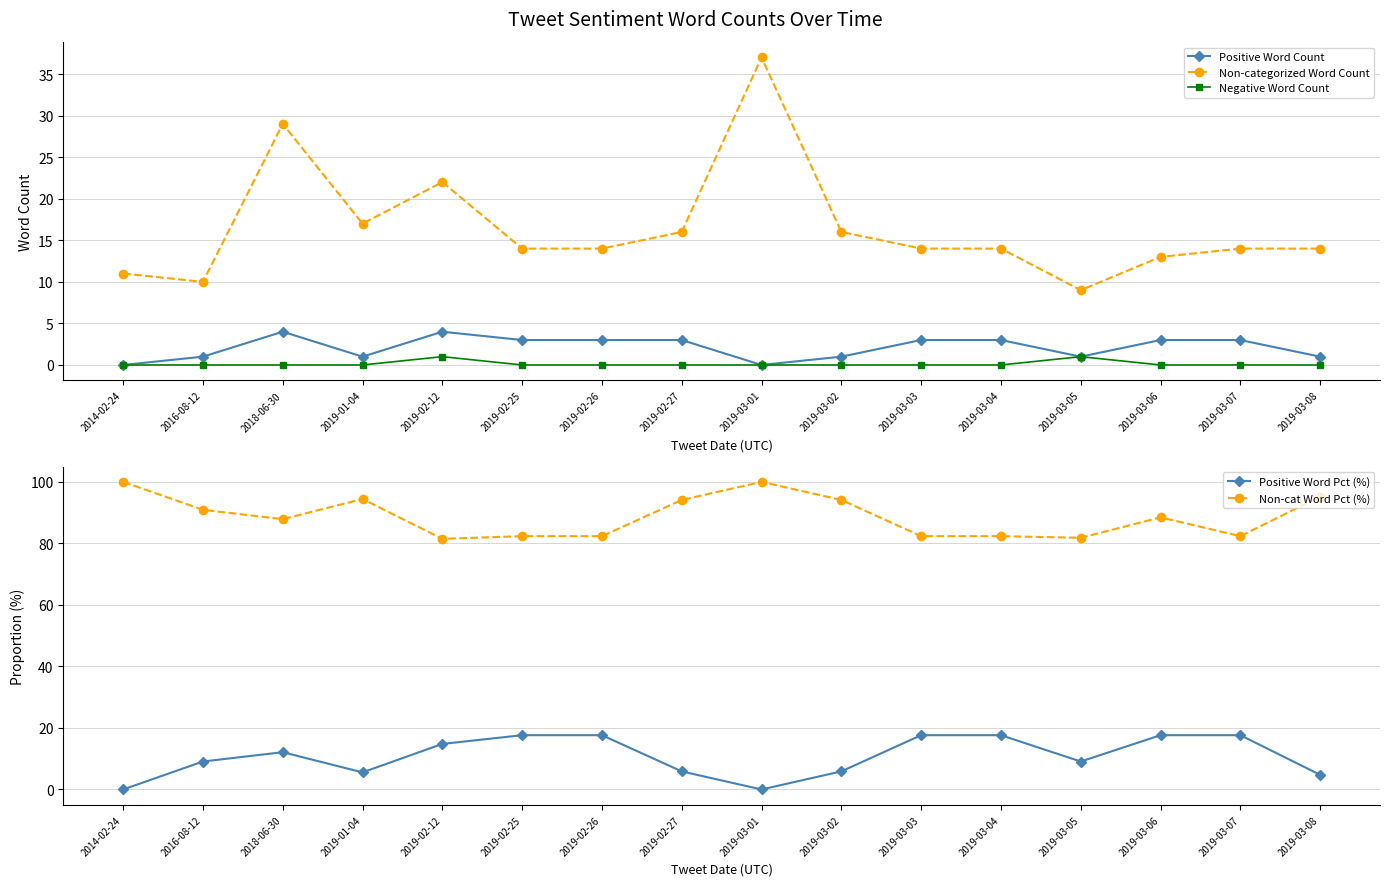

What is the label of the 1st point from the left?

2014-02-24